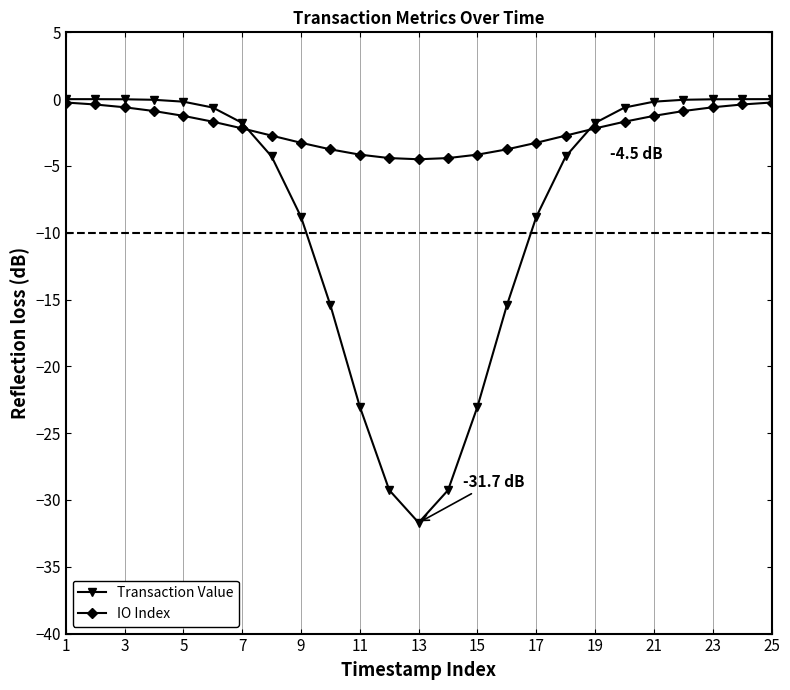

What is the value of the IO Index point at the 9th from the left?

-3.3